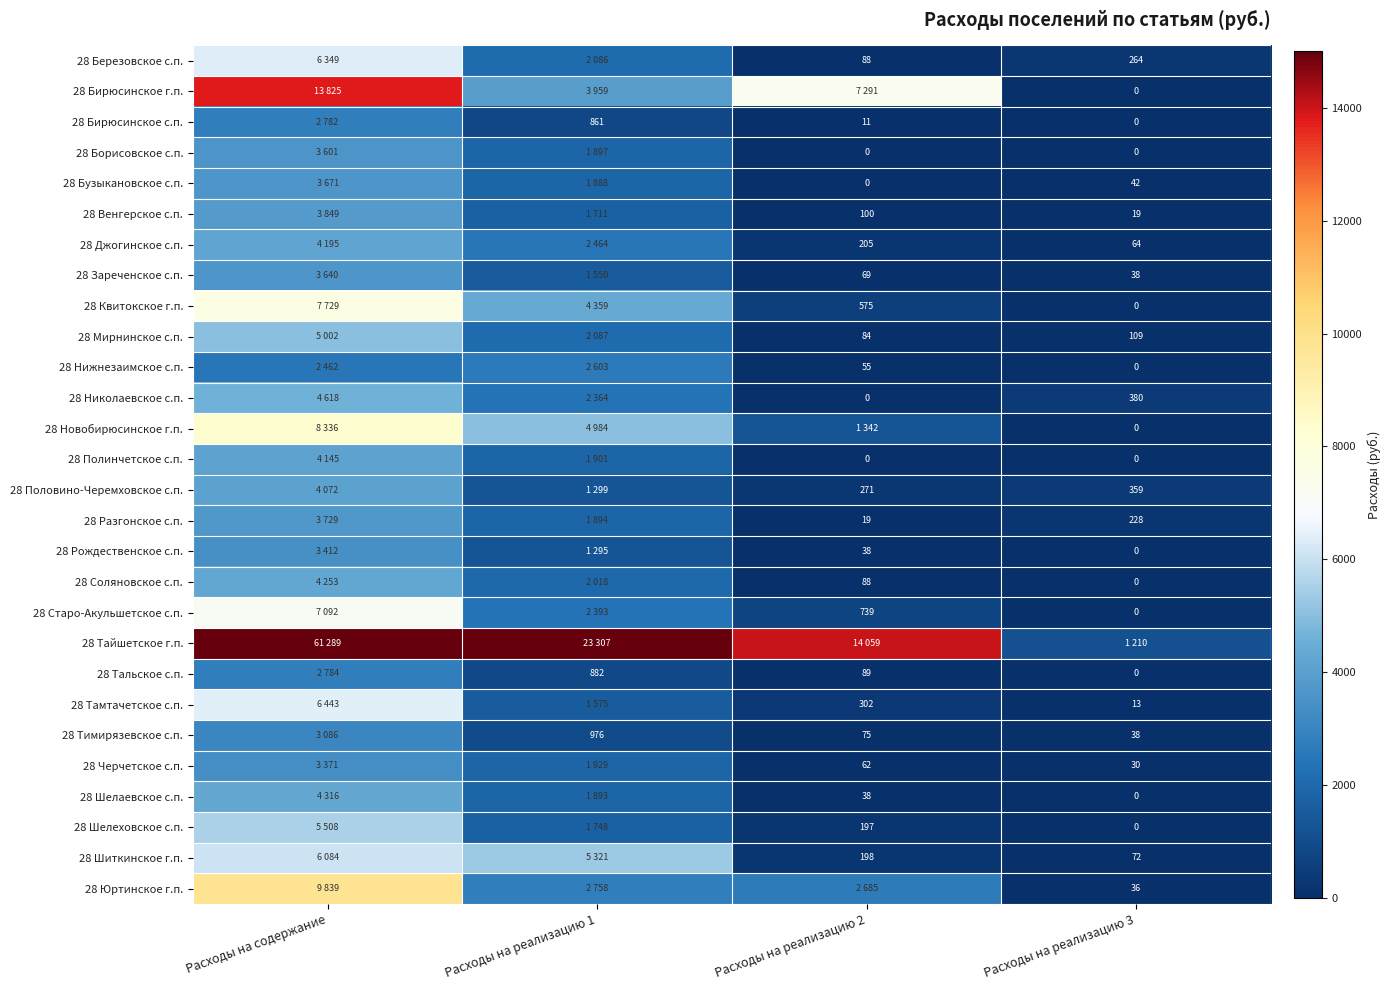

True or false: 28 Бирюсинское с.п. has a value of 11 at Расходы на реализацию 2.

True